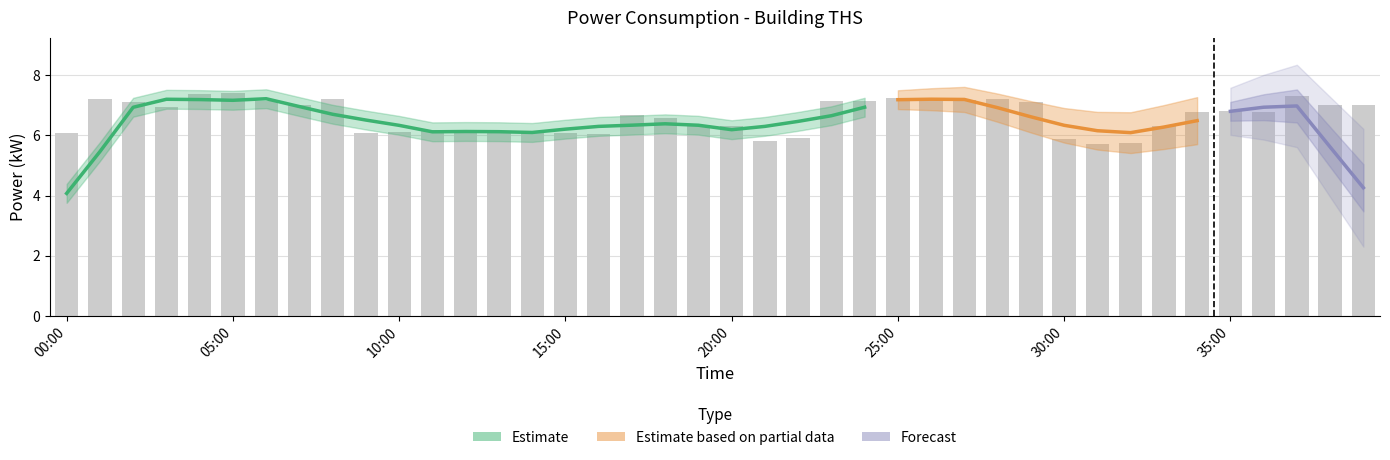

How many values are below 6?

5